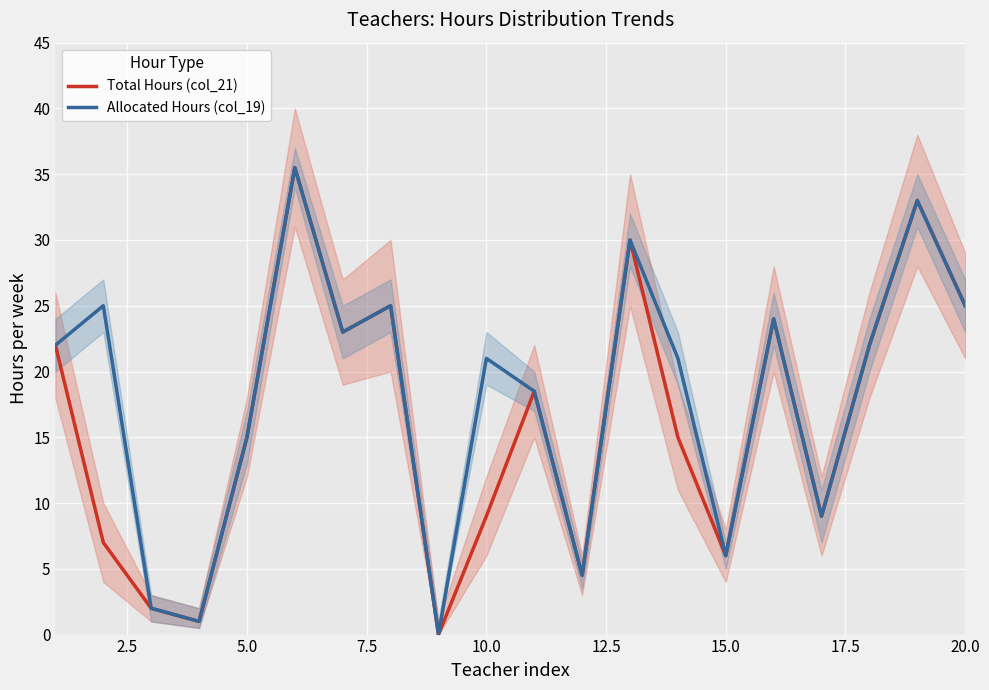

How many data points in Allocated Hours (col_19) are less than 22?

10